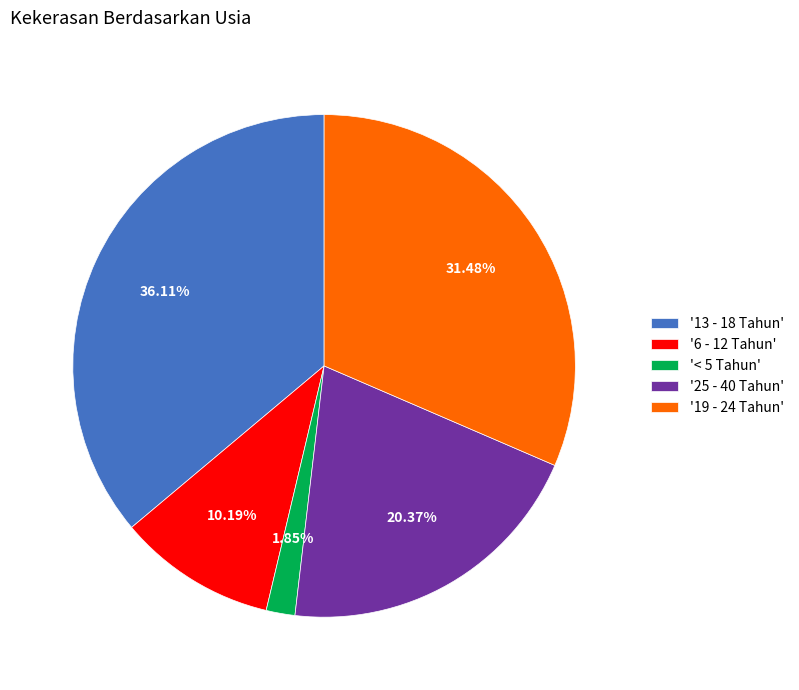

Approximately how many times larger is the value at '6 - 12 Tahun' compared to '13 - 18 Tahun'?

0.3